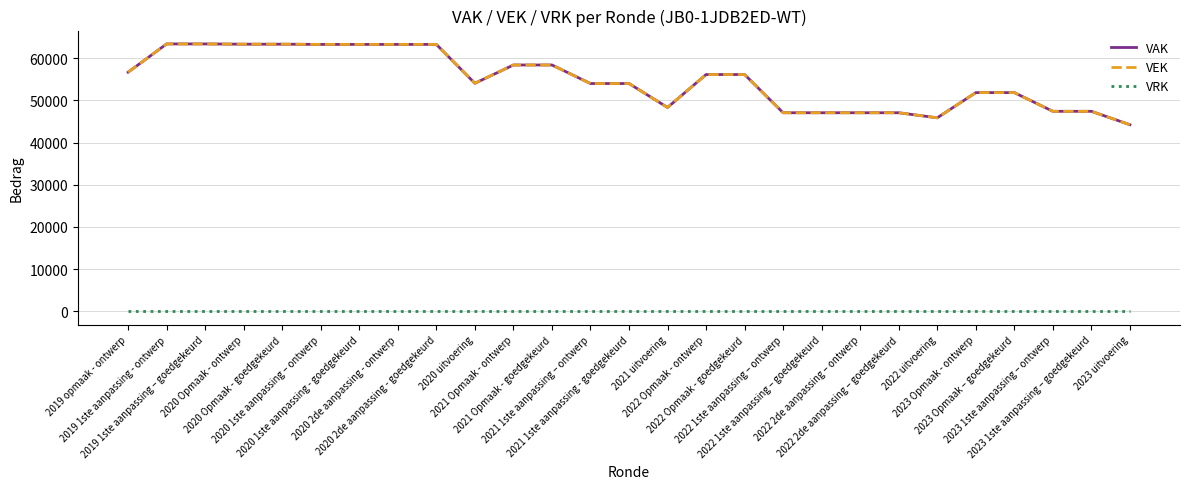

True or false: VAK has a value of 28673 at 2019 opmaak - ontwerp.

False